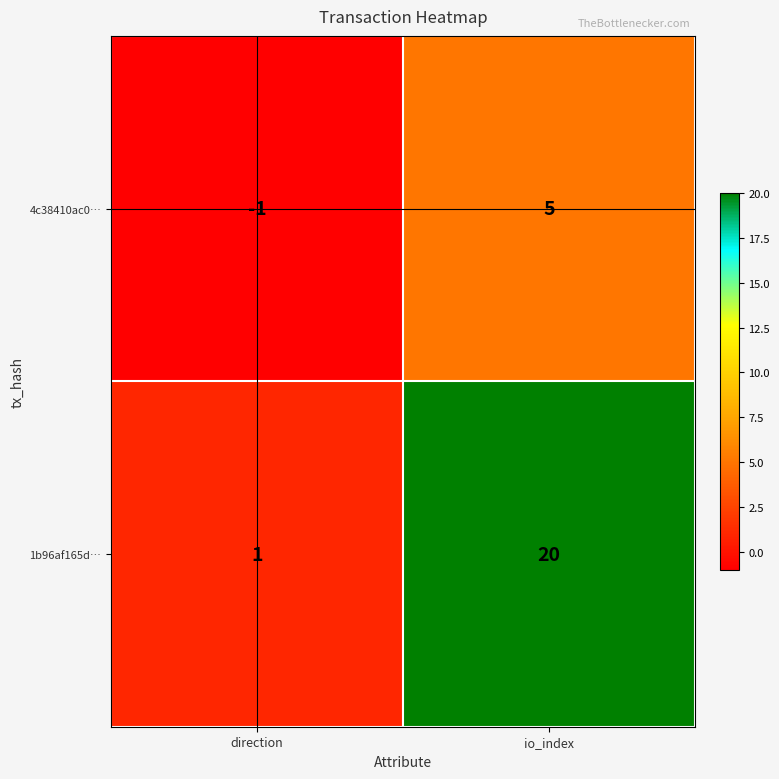

Reading left to right, transcribe all the data shown in this chart.

4c38410ac0…: -1	5
1b96af165d…: 1	20